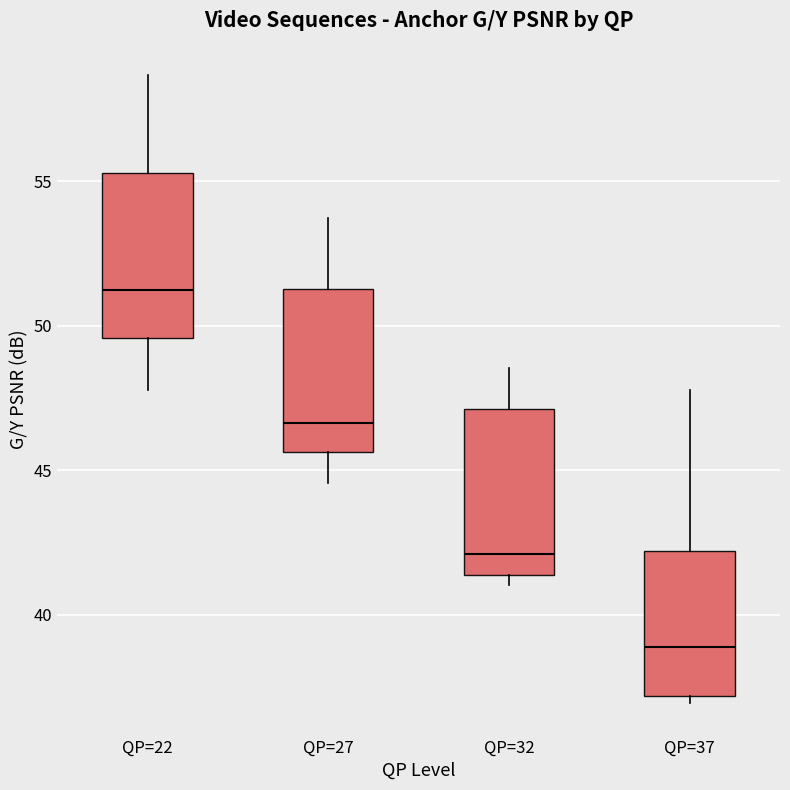

Where does the upper whisker of the box for QP=27 end on the y-axis? The values are not printed on the chart, so give them approximately, as read against the axis.

53.5